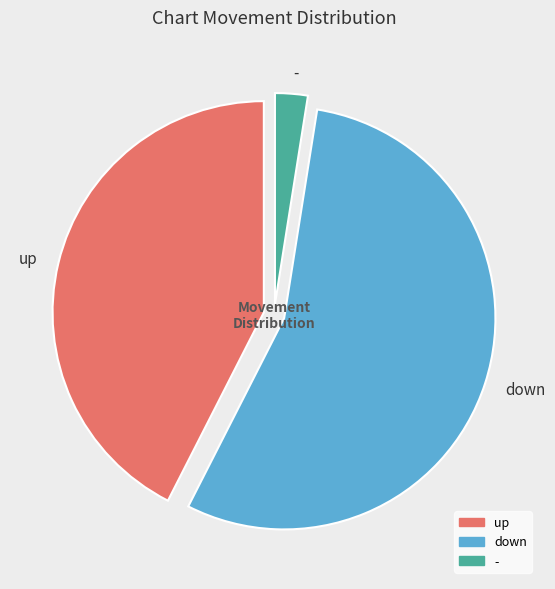

Does down represent more than half of the total?

Yes